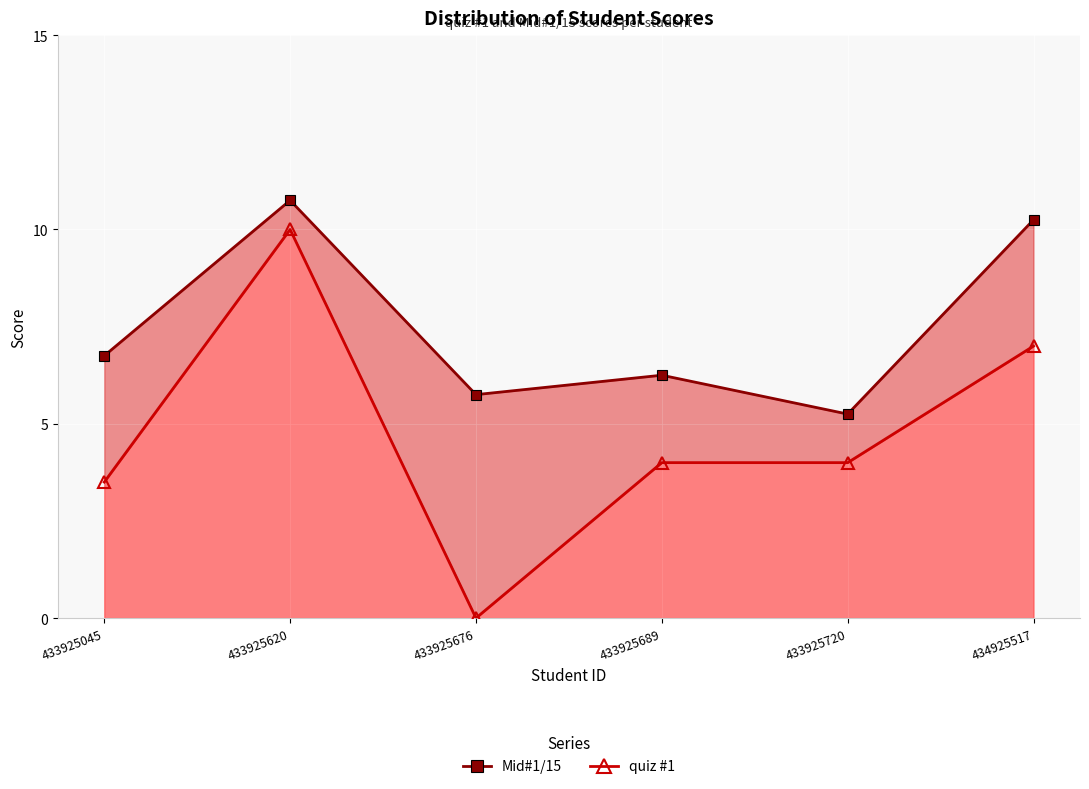

Reading left to right, list all the values displayed in this chart.

Mid#1/15: 6.8	10.8	5.8	6.2	5.2	10.2
quiz #1: 3.5	10.0	0.0	4.0	4.0	7.0